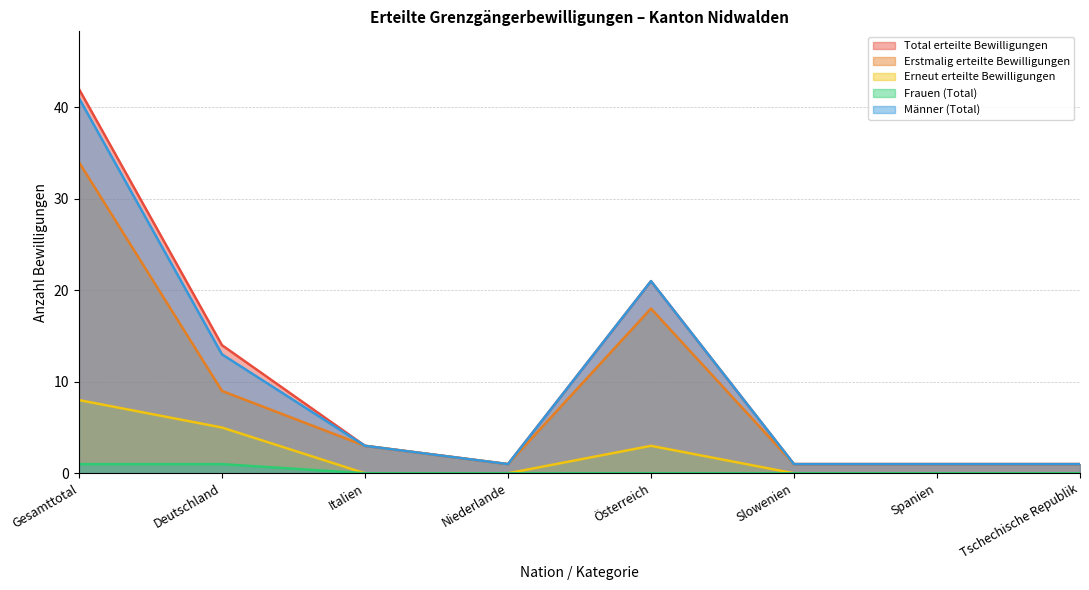

What is the maximum value shown in the chart?

42